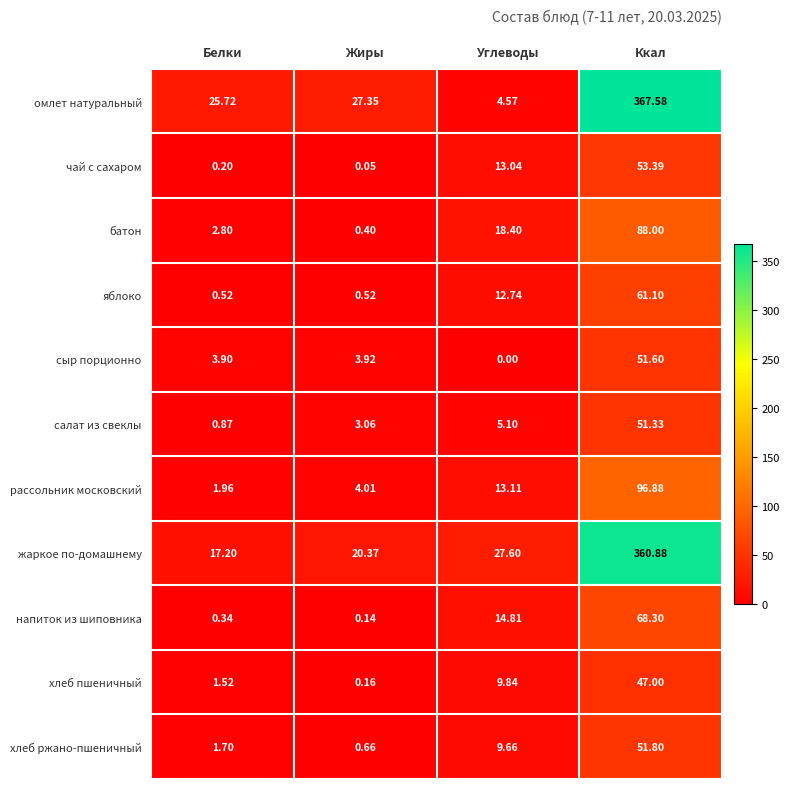

List the series in order of their peak value, lowest first.

хлеб пшеничный, салат из свеклы, сыр порционно, хлеб ржано-пшеничный, чай с сахаром, яблоко, напиток из шиповника, батон, рассольник московский, жаркое по-домашнему, омлет натуральный